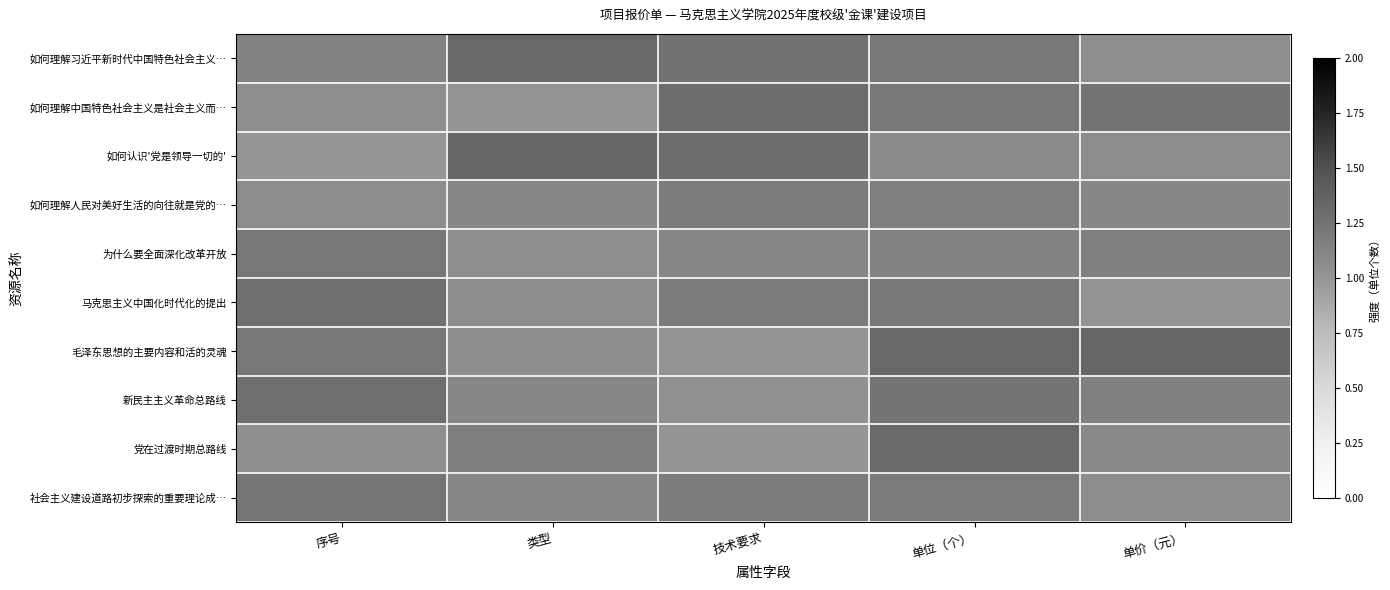

Reading right to left, list all the values displayed in this chart.

如何理解习近平新时代中国特色社会主义…: 单价（元）=1.1	单位（个）=1.2	技术要求=1.3	类型=1.3	序号=1.1
如何理解中国特色社会主义是社会主义而…: 单价（元）=1.2	单位（个）=1.2	技术要求=1.3	类型=1.0	序号=1.1
如何认识'党是领导一切的': 单价（元）=1.1	单位（个）=1.1	技术要求=1.3	类型=1.3	序号=1.0
如何理解人民对美好生活的向往就是党的…: 单价（元）=1.1	单位（个）=1.2	技术要求=1.2	类型=1.1	序号=1.1
为什么要全面深化改革开放: 单价（元）=1.2	单位（个）=1.1	技术要求=1.1	类型=1.0	序号=1.2
马克思主义中国化时代化的提出: 单价（元）=1.0	单位（个）=1.2	技术要求=1.2	类型=1.1	序号=1.3
毛泽东思想的主要内容和活的灵魂: 单价（元）=1.3	单位（个）=1.3	技术要求=1.0	类型=1.1	序号=1.2
新民主主义革命总路线: 单价（元）=1.2	单位（个）=1.2	技术要求=1.0	类型=1.1	序号=1.3
党在过渡时期总路线: 单价（元）=1.1	单位（个）=1.3	技术要求=1.0	类型=1.2	序号=1.0
社会主义建设道路初步探索的重要理论成…: 单价（元）=1.1	单位（个）=1.2	技术要求=1.2	类型=1.1	序号=1.2